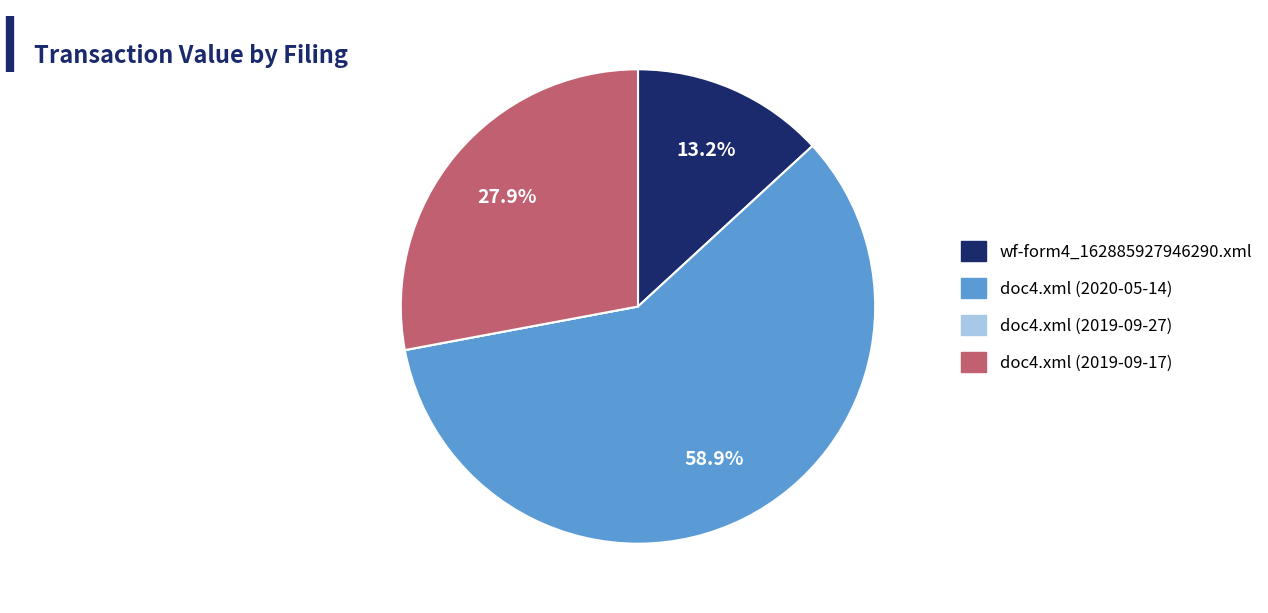

Which category has the biggest portion of the pie?

doc4.xml (2020-05-14)